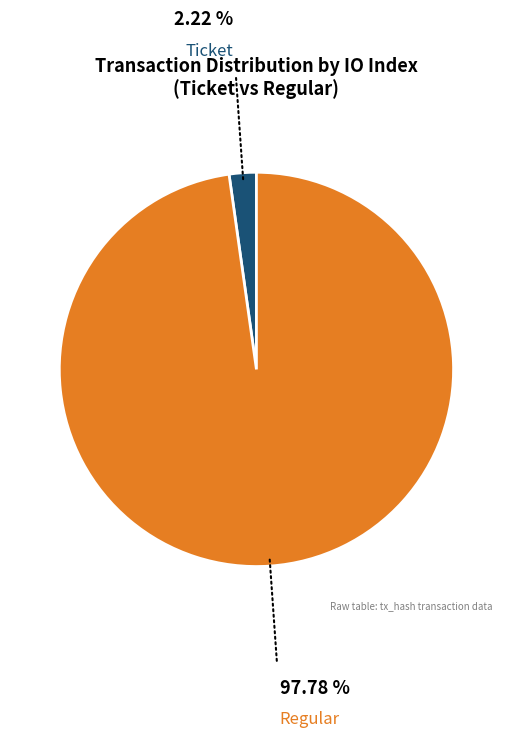

Rank the categories by value from highest to lowest.

Regular, Ticket